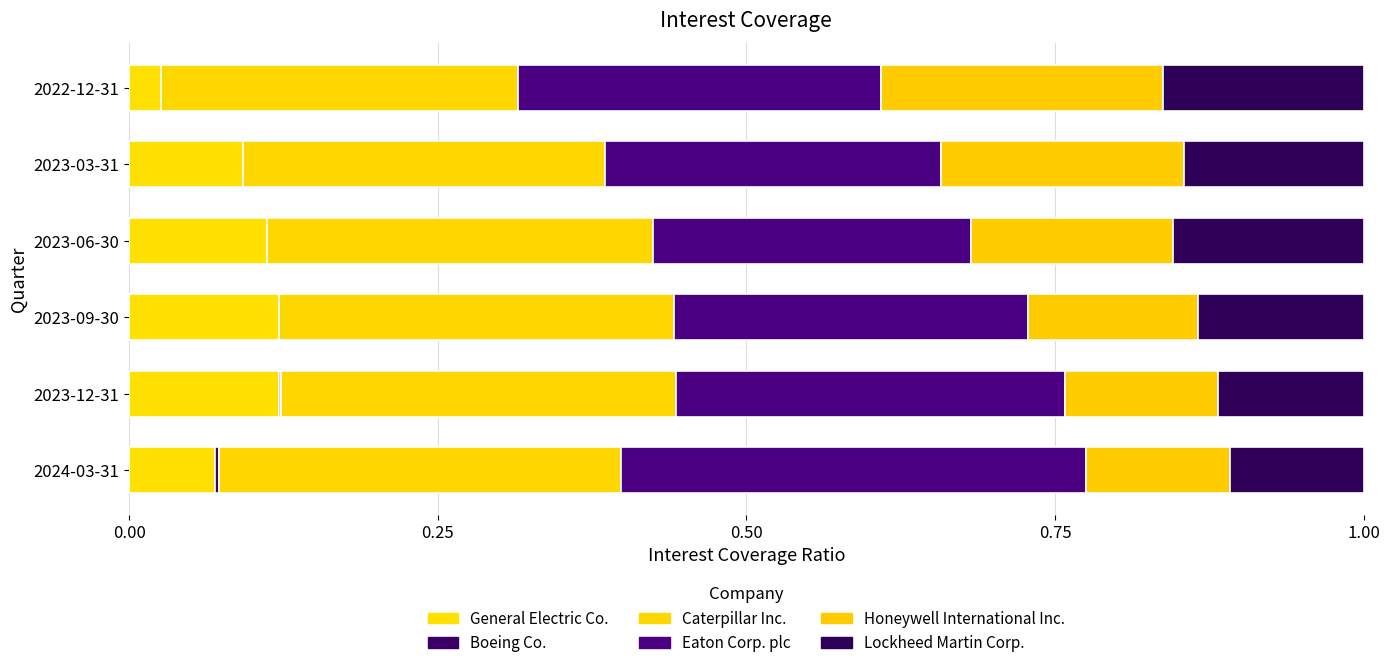

How many distinct data groups are displayed?

6